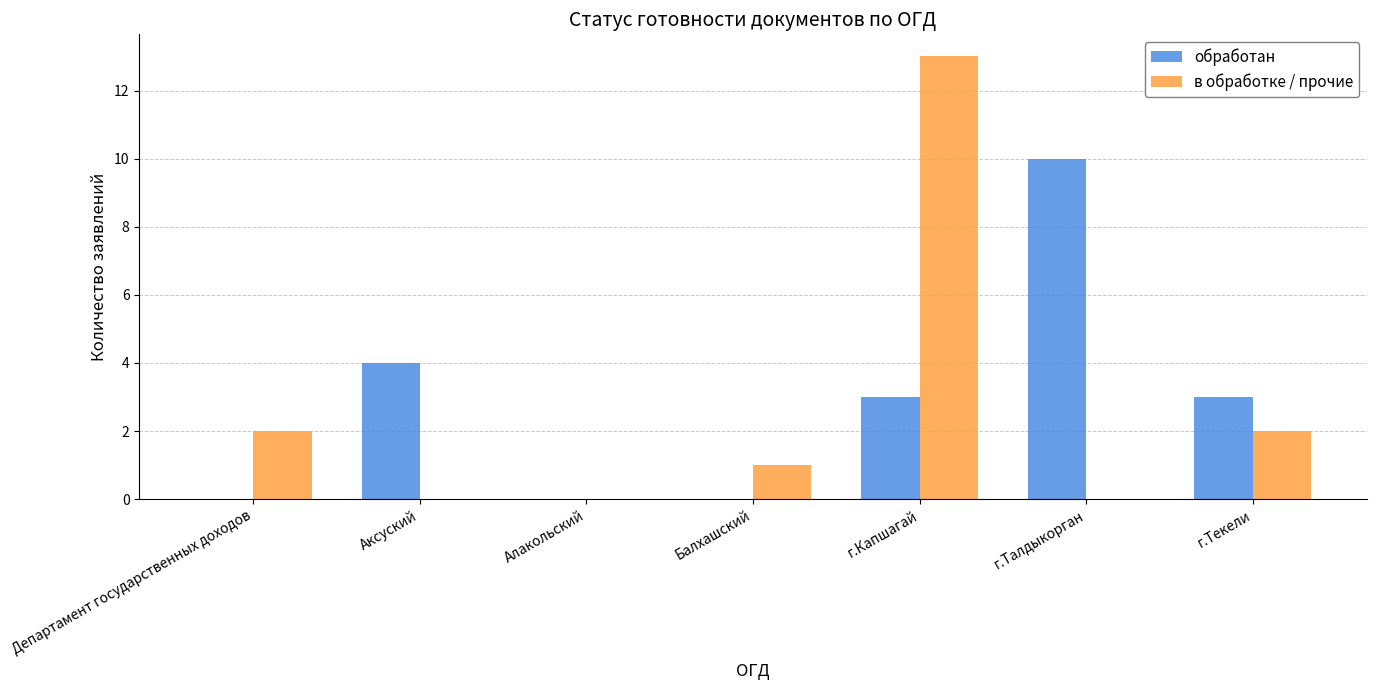

Reading left to right, list all the values displayed in this chart.

обработан: 0	4	0	0	3	10	3
в обработке / прочие: 2	0	0	1	13	0	2